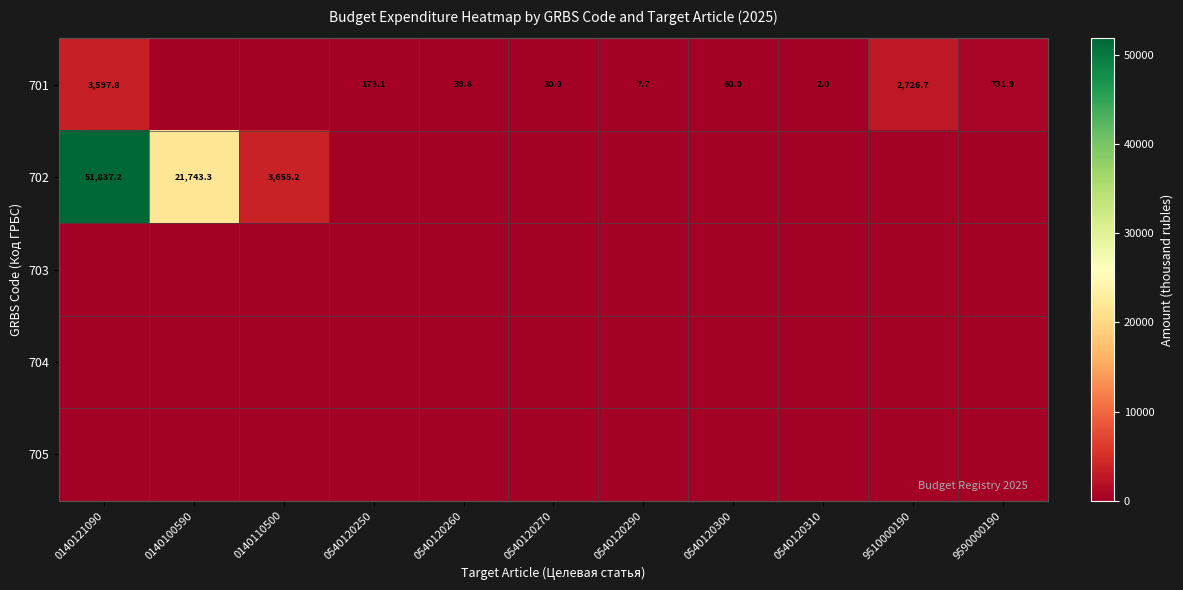

The value of 701 at 0540120300 is 105.2. True or false?

False